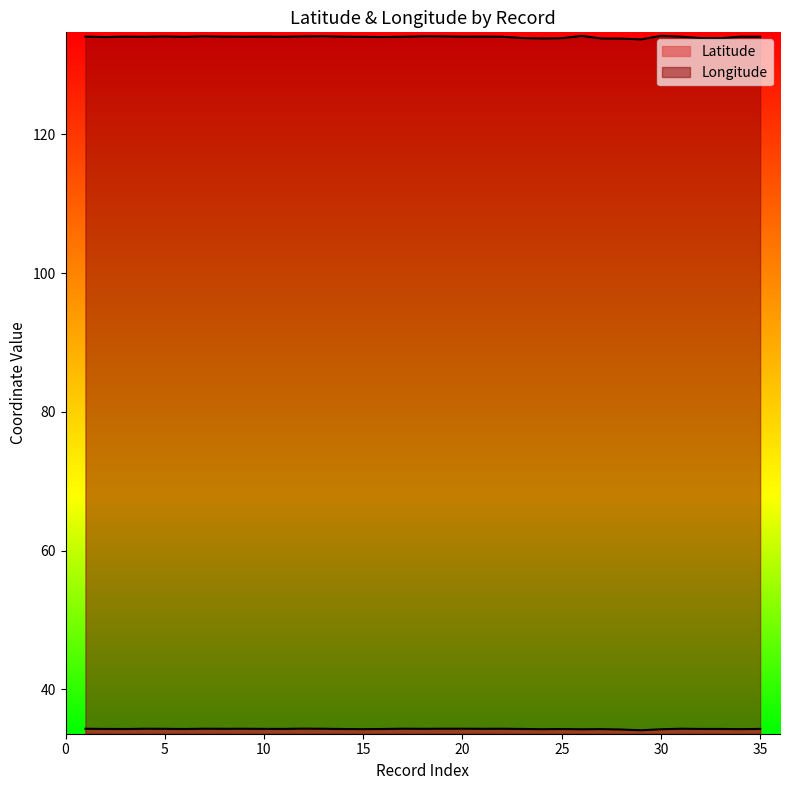

The Longitude series shows 235.1 at 15. True or false?

False